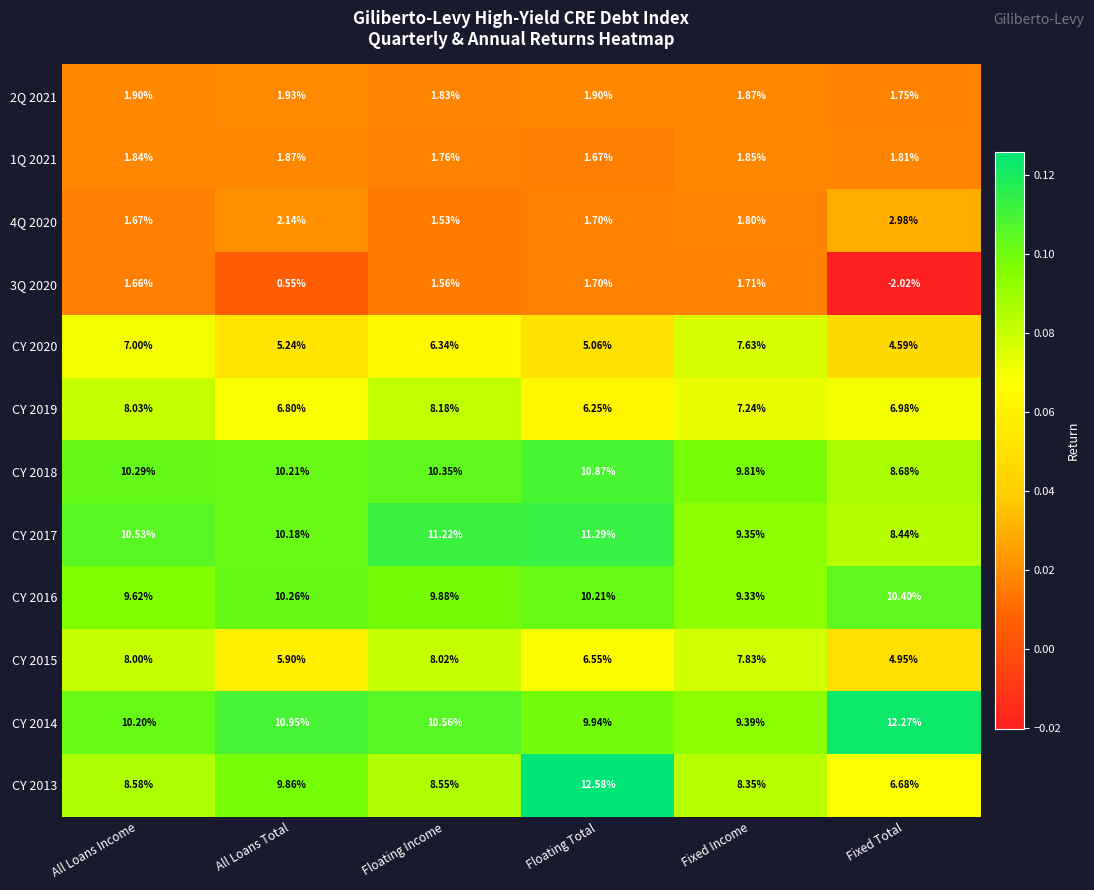

What is the greatest value displayed?

12.6